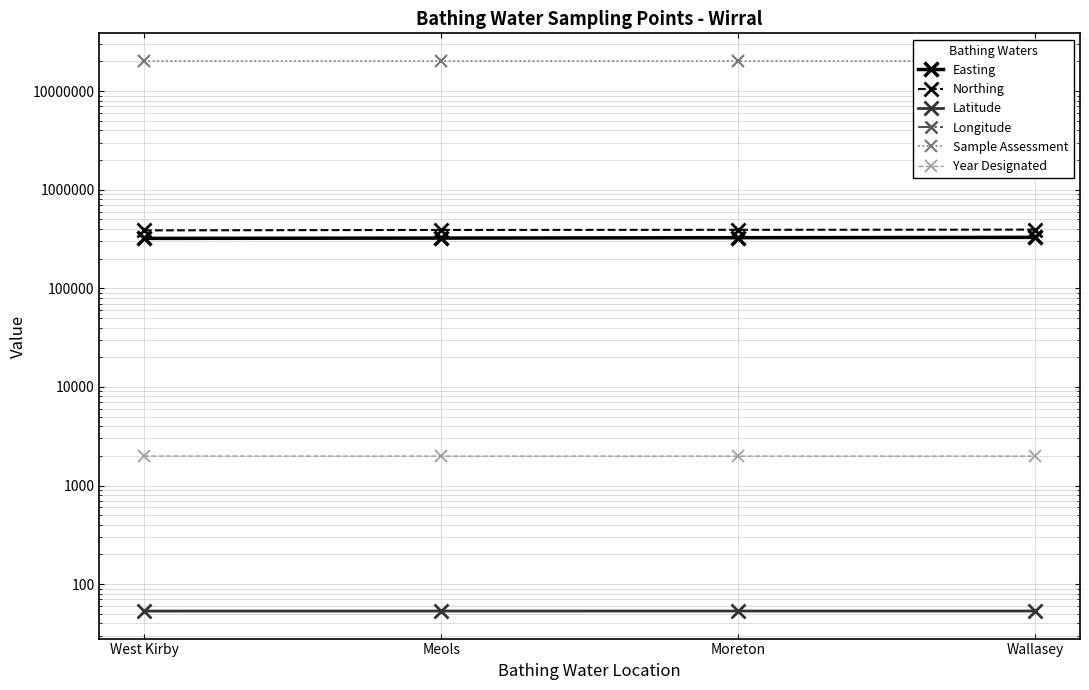

What is the difference between the Northing values at Wallasey and West Kirby?

6897.0